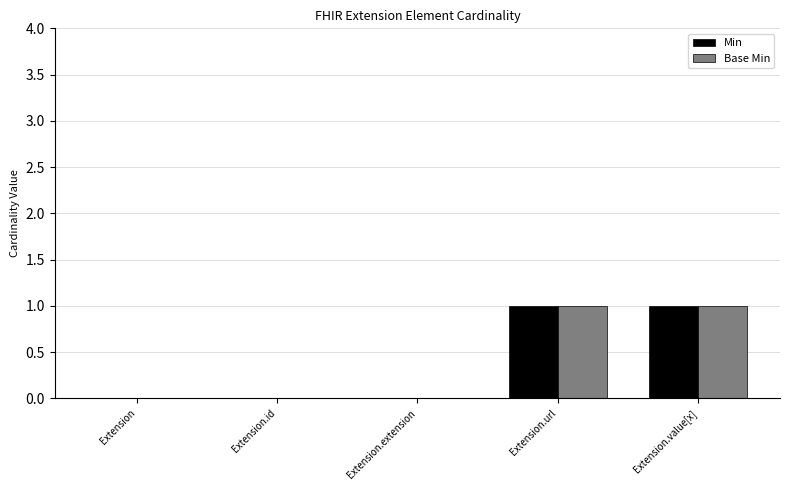

What is the sum of all Base Min values?

2